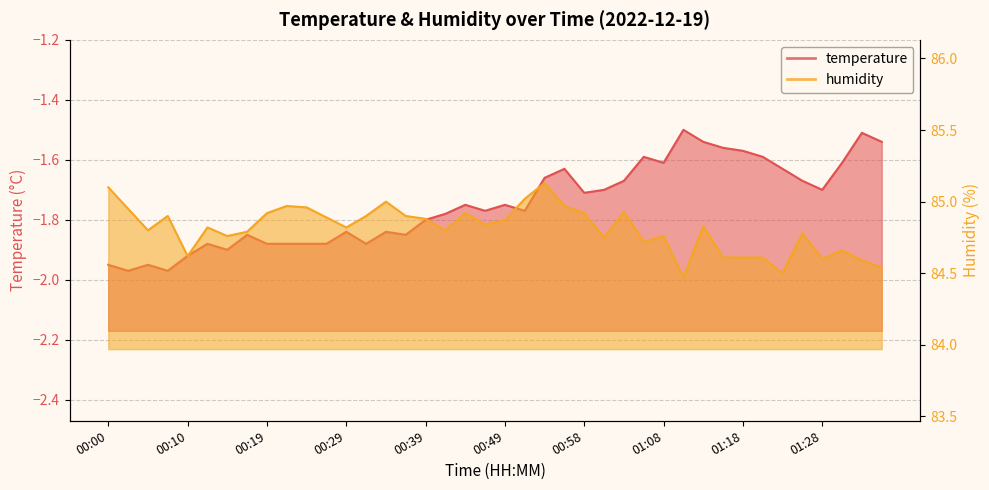

What is the total value across all series at 01:28?

82.9